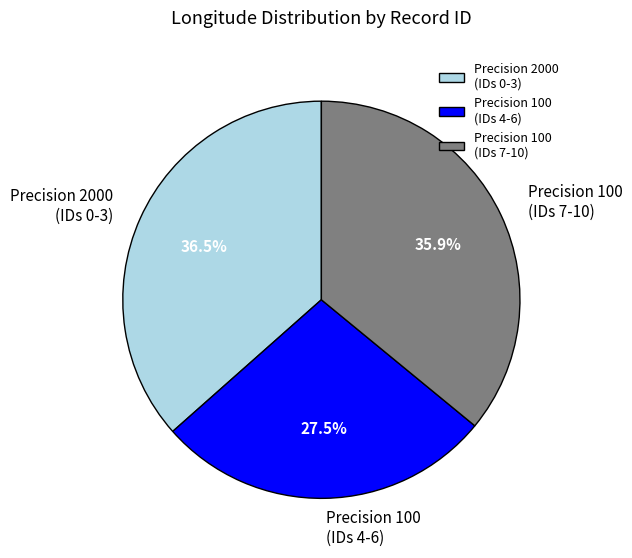

Does any single category account for the majority?

No